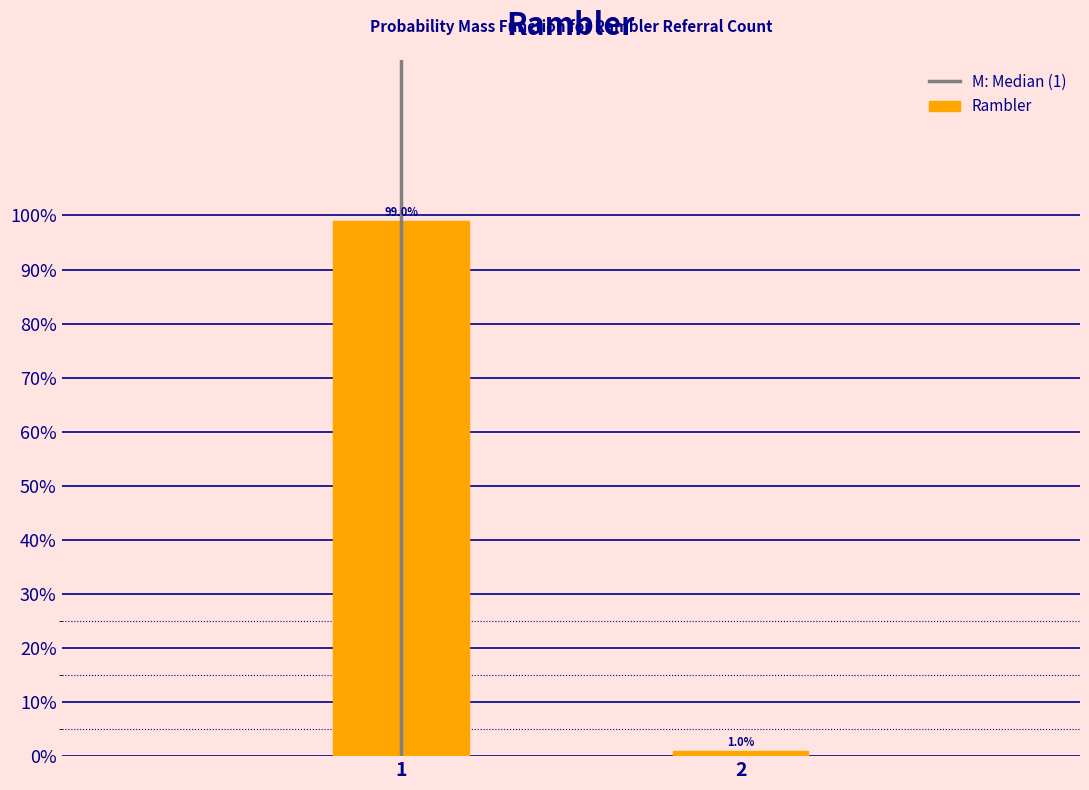

Reading left to right, list all the values displayed in this chart.

1=99.0	2=1.0